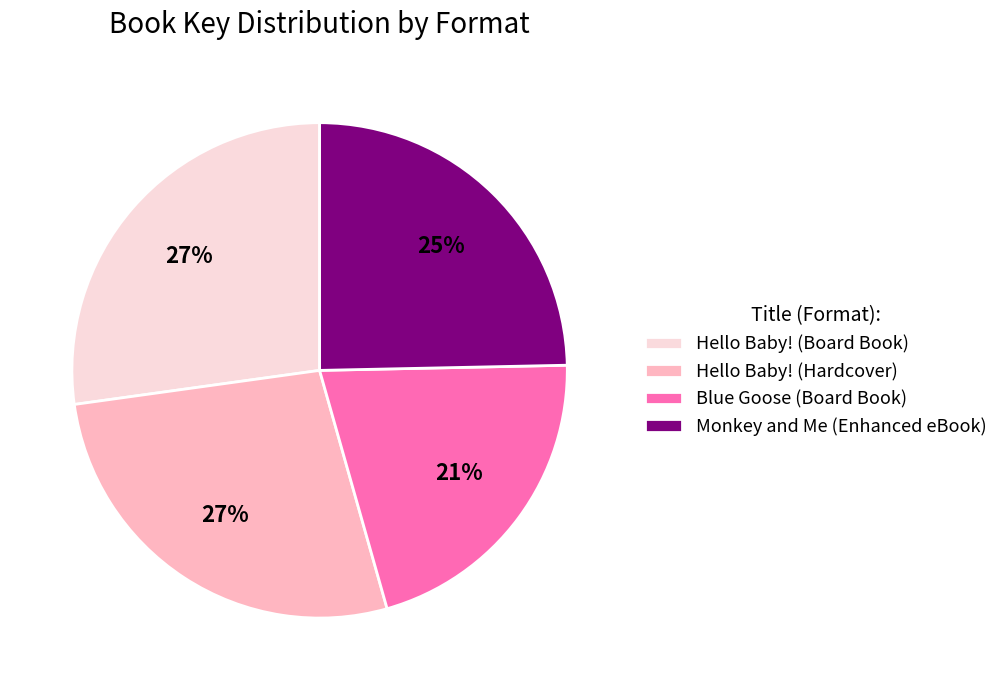

Count the number of slices in the pie.

4